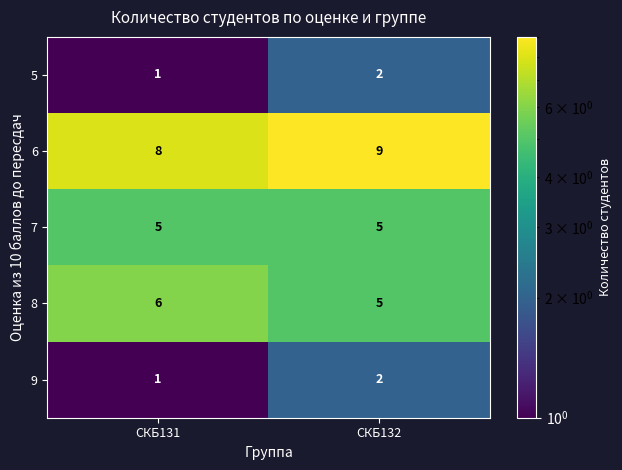

Which series has the largest total across all categories?

6